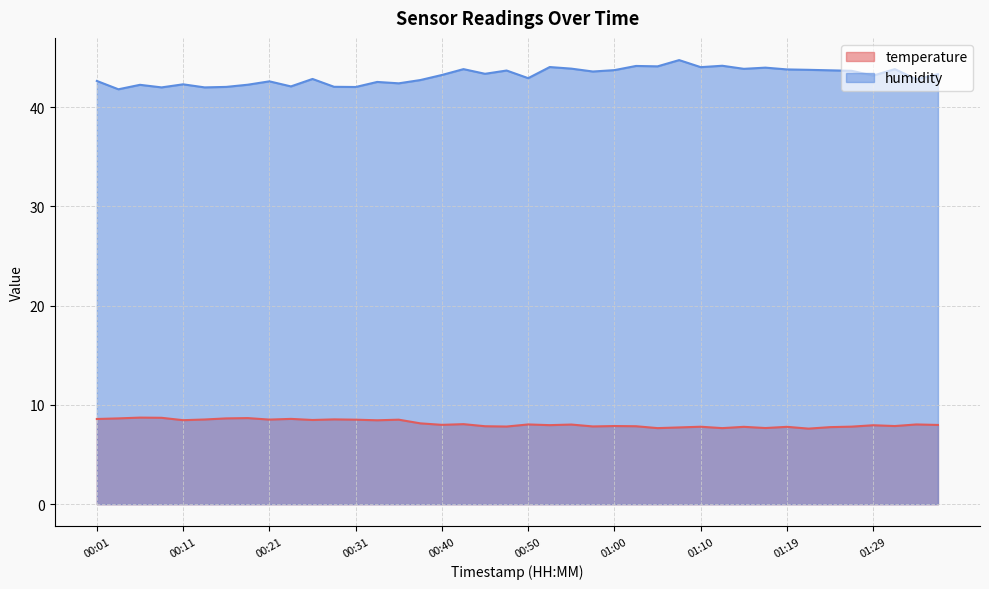

Reading left to right, extract all data points from this chart.

temperature: 00:01=8.6	00:03=8.6	00:06=8.7	00:08=8.7	00:11=8.5	00:13=8.5	00:16=8.6	00:18=8.7	00:21=8.5	00:23=8.6	00:26=8.5	00:28=8.5	00:31=8.5	00:33=8.4	00:36=8.5	00:38=8.1	00:40=8.0	00:43=8.1	00:45=7.8	00:48=7.8	00:50=8.0	00:53=8.0	00:55=8.0	00:58=7.8	01:00=7.9	01:02=7.8	01:05=7.7	01:07=7.7	01:10=7.8	01:12=7.7	01:15=7.8	01:17=7.7	01:19=7.8	01:22=7.6	01:24=7.8	01:27=7.8	01:29=8.0	01:32=7.9	01:34=8.0	01:36=8.0
humidity: 00:01=42.6	00:03=41.8	00:06=42.2	00:08=42.0	00:11=42.3	00:13=42.0	00:16=42.0	00:18=42.2	00:21=42.6	00:23=42.1	00:26=42.8	00:28=42.0	00:31=42.0	00:33=42.5	00:36=42.4	00:38=42.7	00:40=43.2	00:43=43.8	00:45=43.4	00:48=43.7	00:50=42.9	00:53=44.0	00:55=43.9	00:58=43.6	01:00=43.7	01:02=44.1	01:05=44.1	01:07=44.7	01:10=44.0	01:12=44.2	01:15=43.9	01:17=44.0	01:19=43.8	01:22=43.8	01:24=43.7	01:27=43.6	01:29=43.2	01:32=43.8	01:34=42.8	01:36=43.3